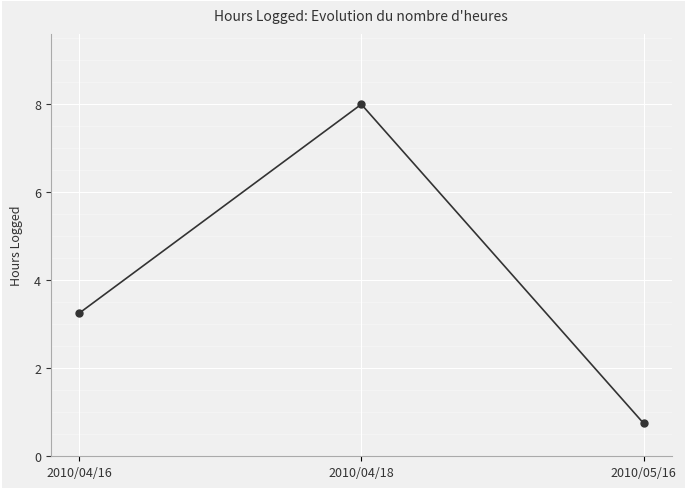

How many distinct data groups are displayed?

1